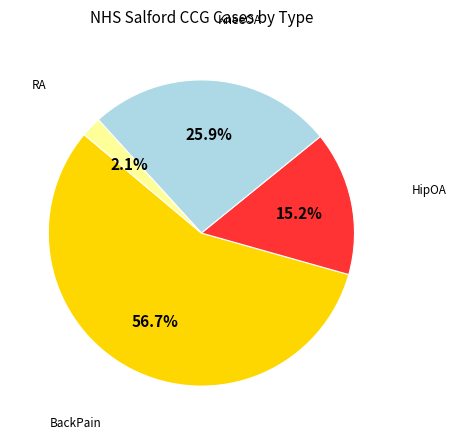

Does any single category account for the majority?

Yes